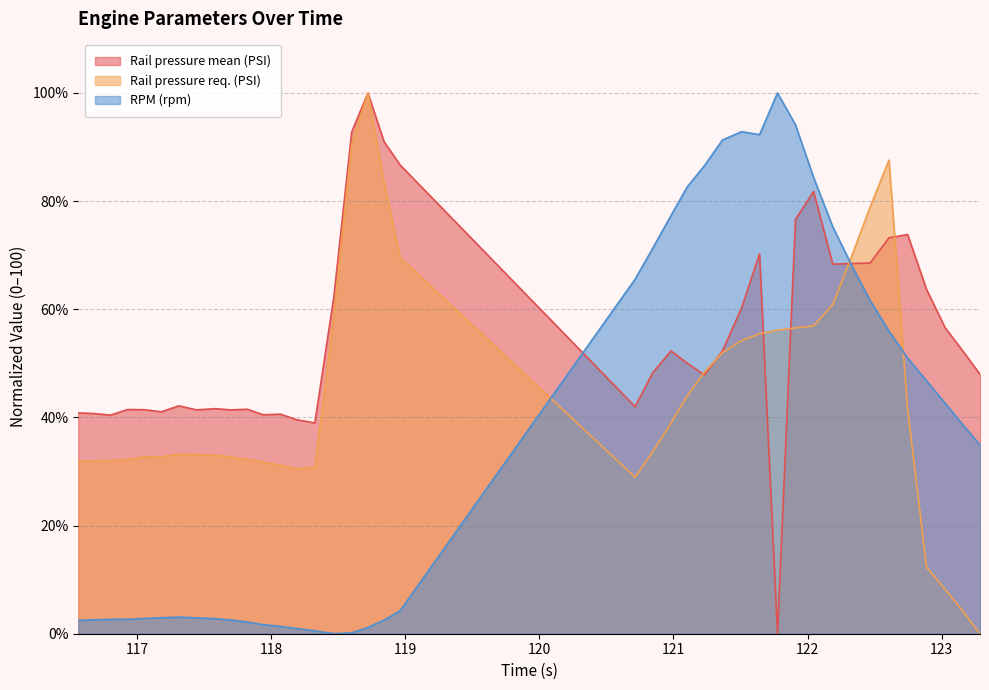

How many lines are shown in the chart?

3